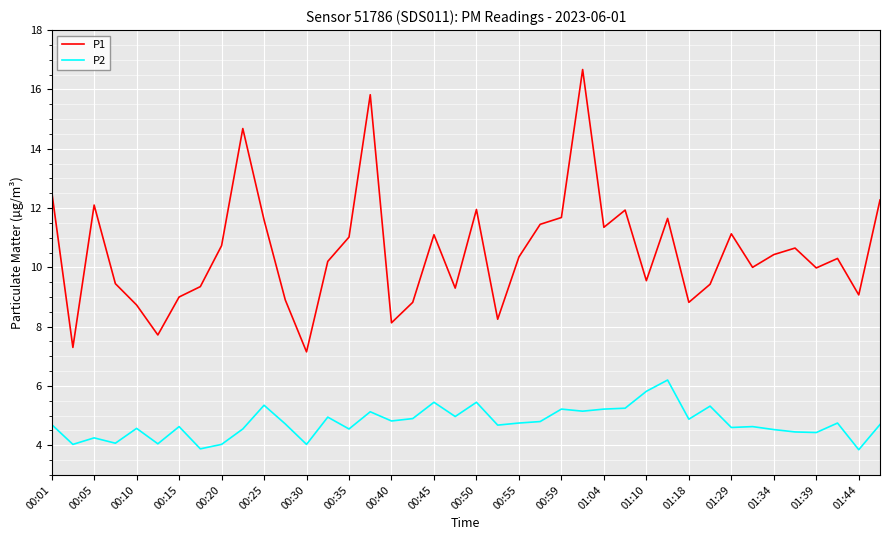

True or false: P1 and P2 cross at least once.

False